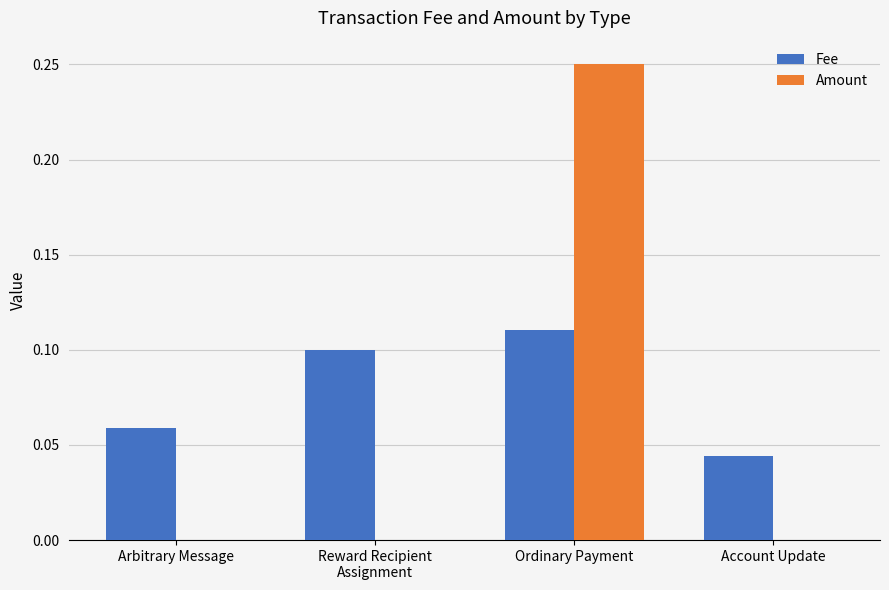

Which series has the largest total across all categories?

Fee